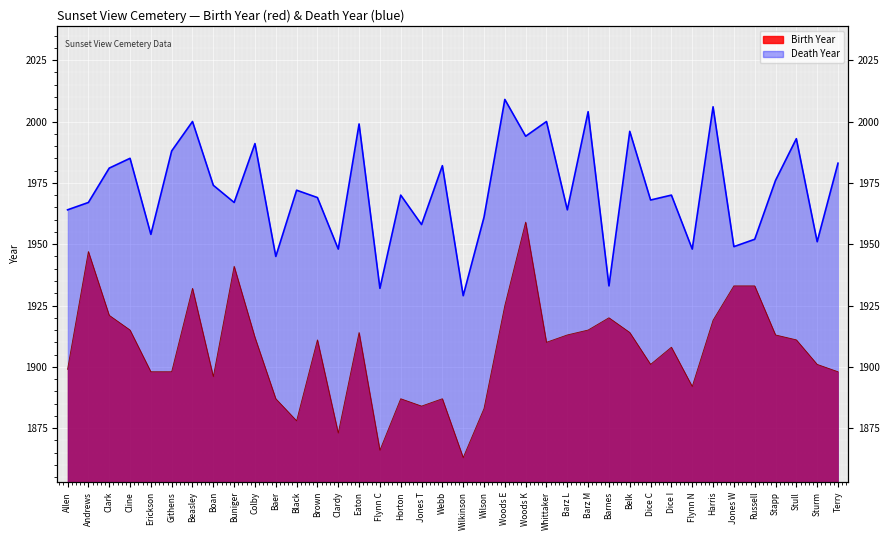

Between Dice C and Beasley, which is larger?

Beasley